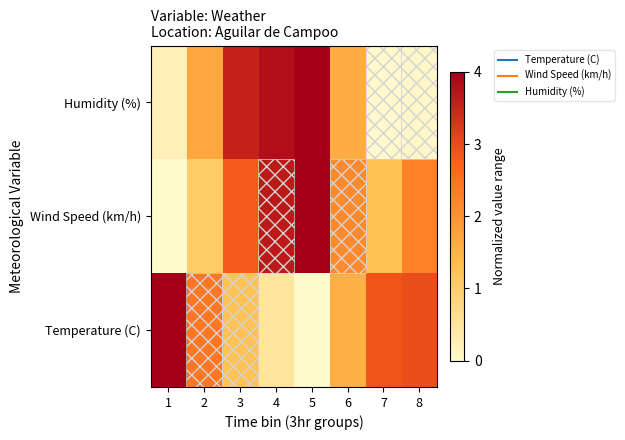

Rank the series at 4 from highest to lowest value.

Humidity (%), Wind Speed (km/h), Temperature (C)